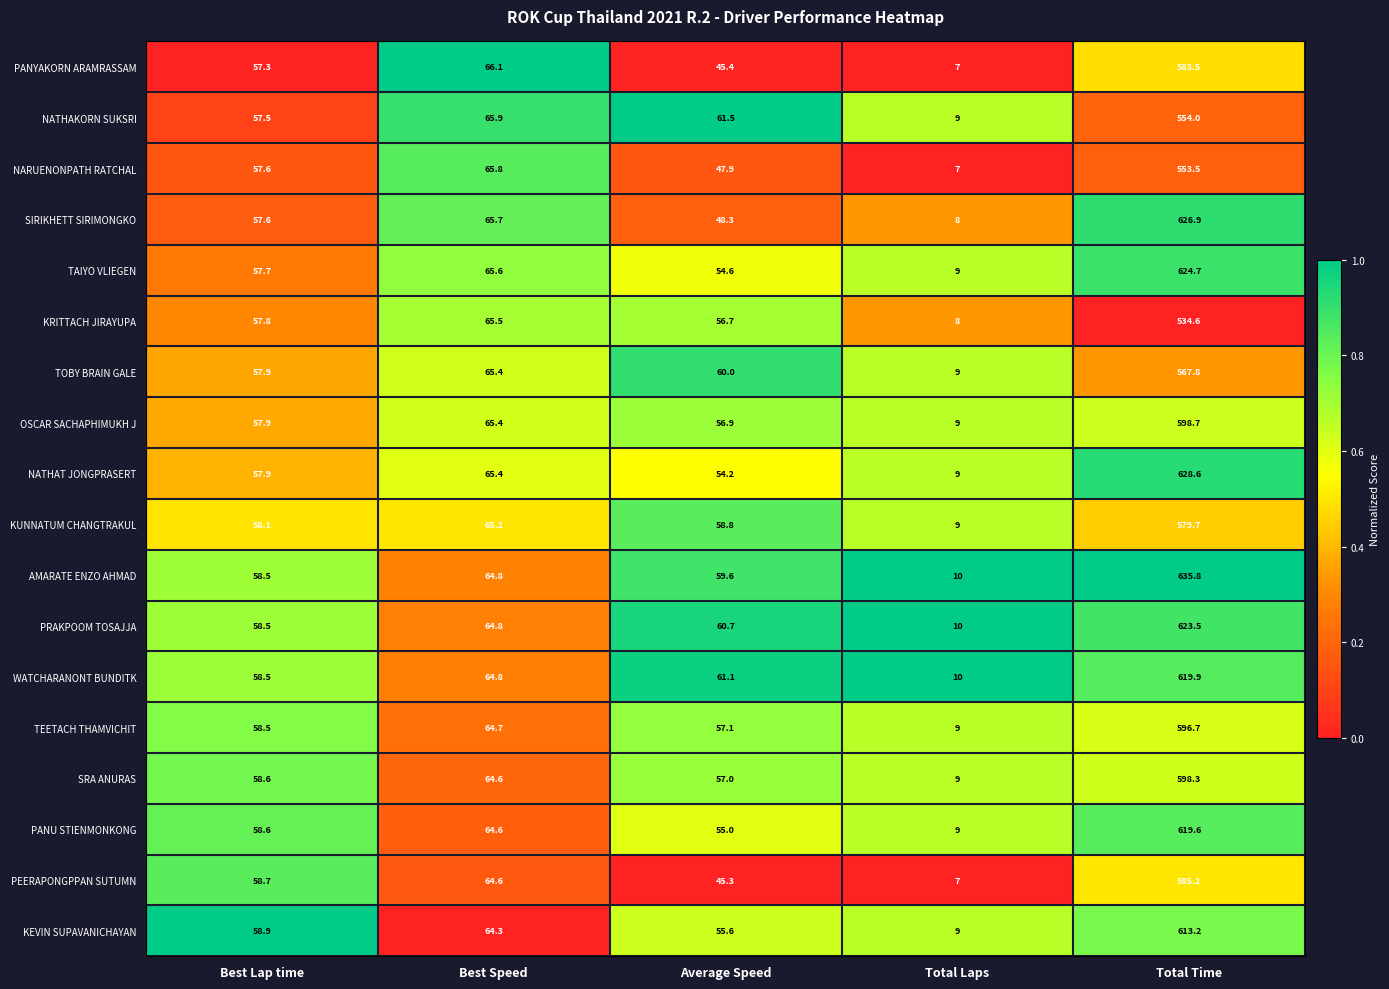

What is the spread (max minus min) of values at Total Laps?

3.0